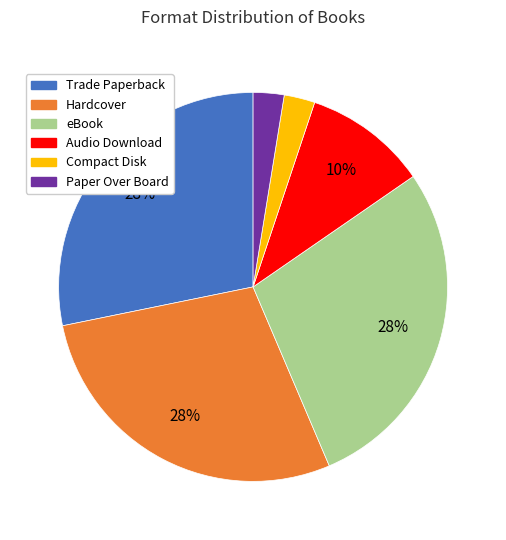

To the nearest percent, what is the combined percentage of eBook and Hardcover?

56%